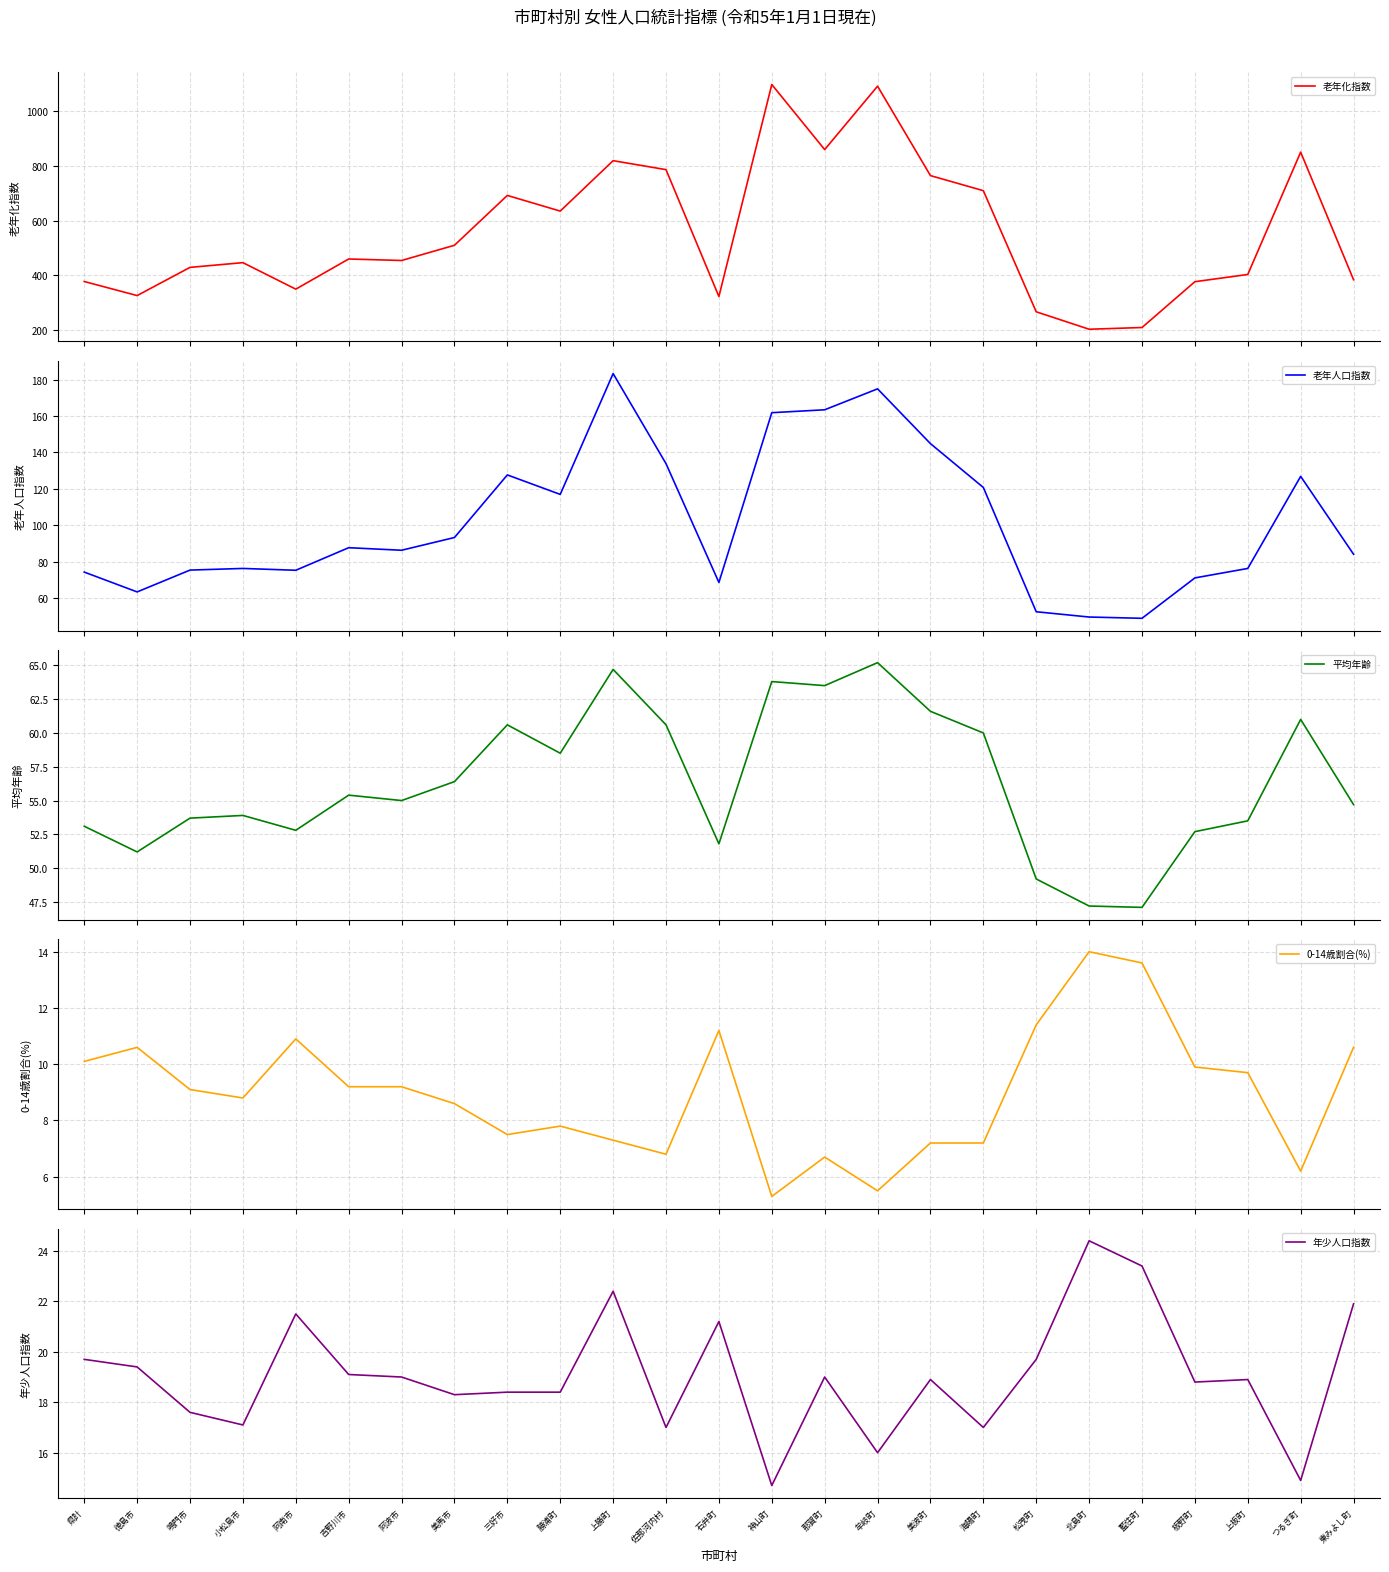

What are all the series names shown in the legend?

老年化指数, 老年人口指数, 平均年齢, 0-14歳割合(%), 年少人口指数